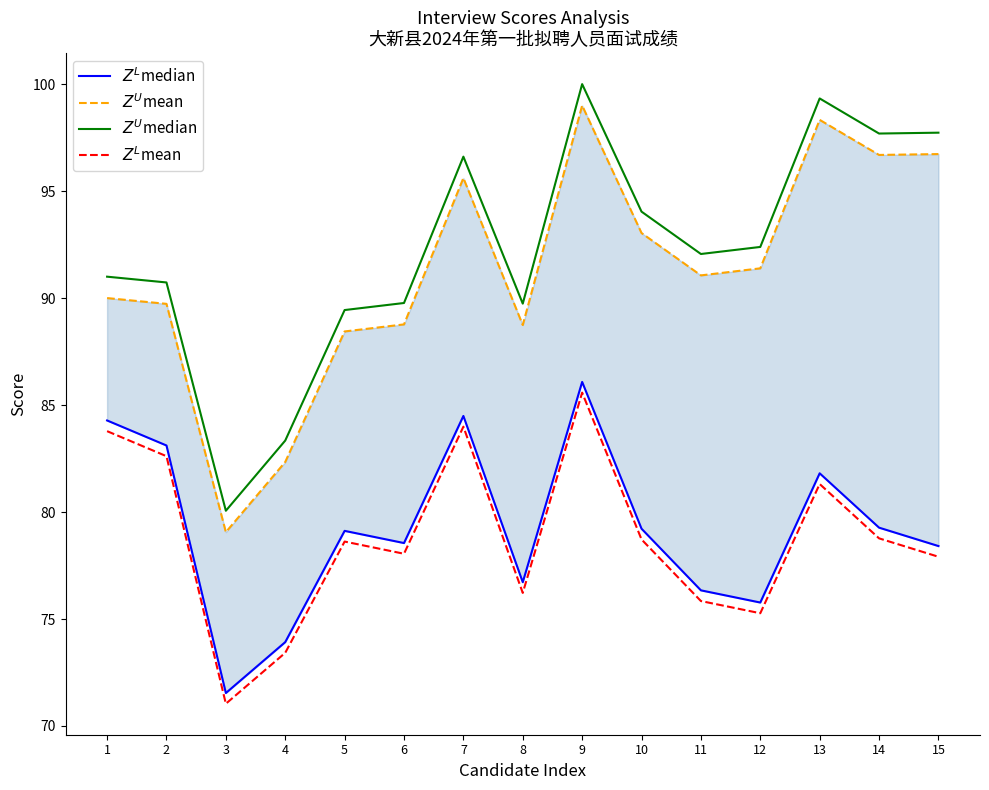

At how many categories does at least one series exceed 81?

14